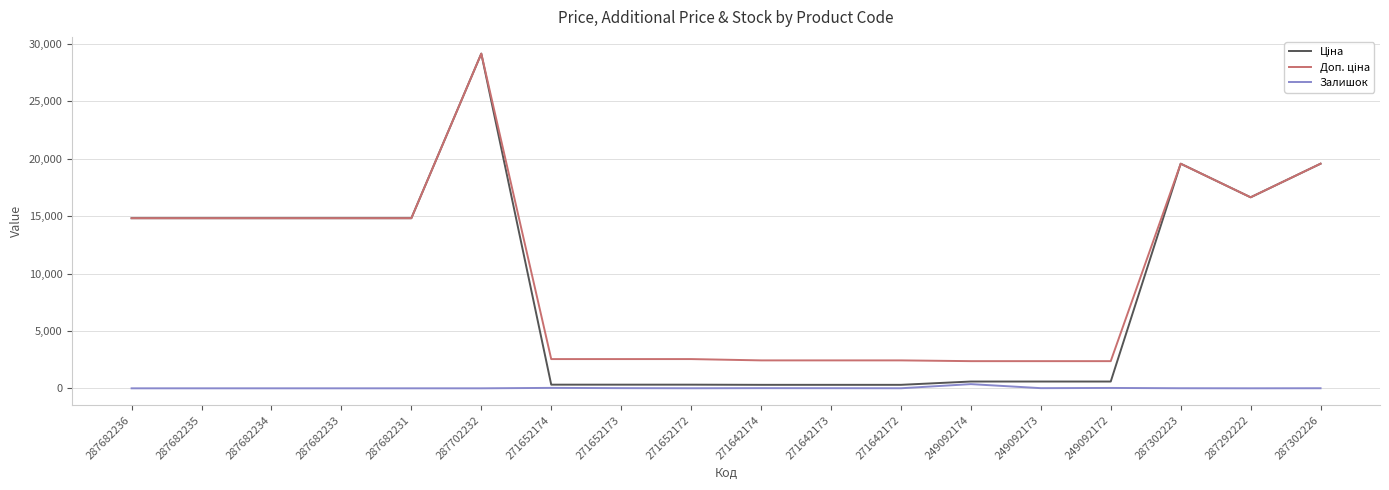

What is the spread (max minus min) of values at 287682234?

14817.6